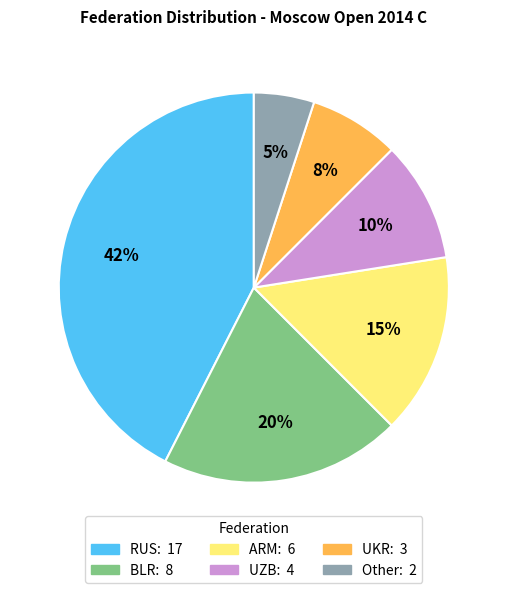

Is the sum of BLR and RUS greater than half?

Yes